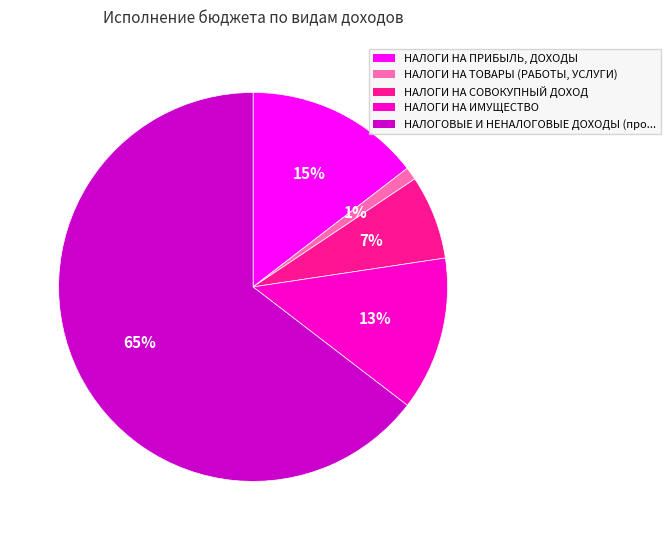

Is there any slice that represents more than half of the pie?

Yes